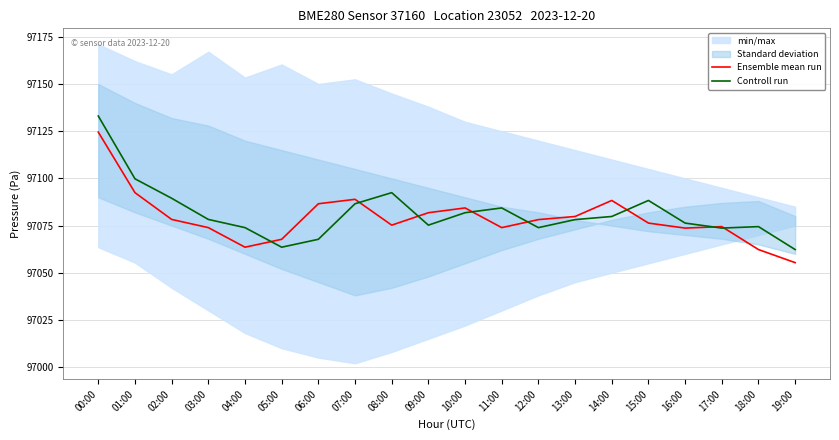

True or false: Ensemble mean run and Controll run intersect in this chart.

True